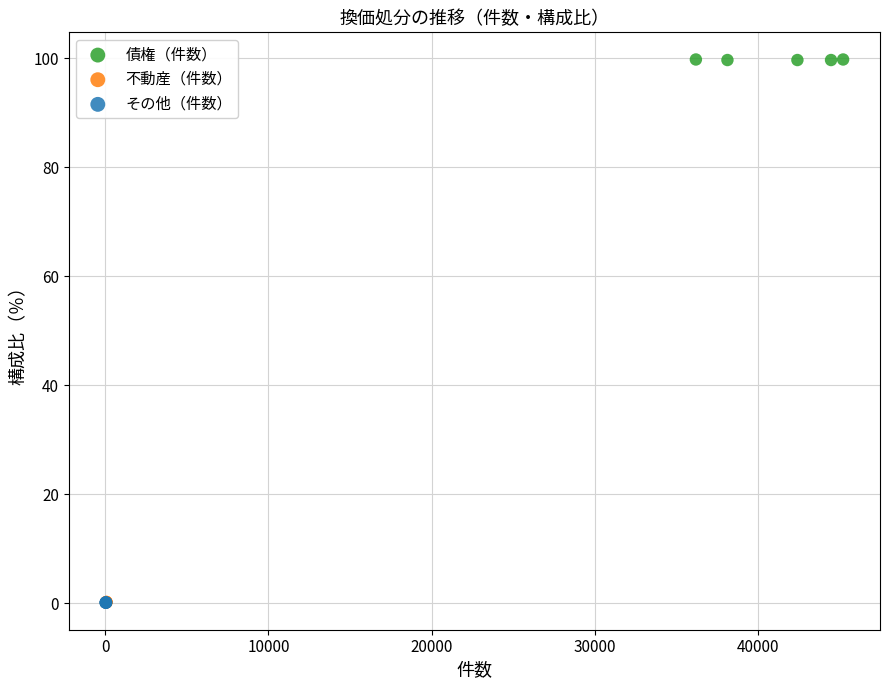

Which series reaches the maximum Y coordinate?

債権（件数）